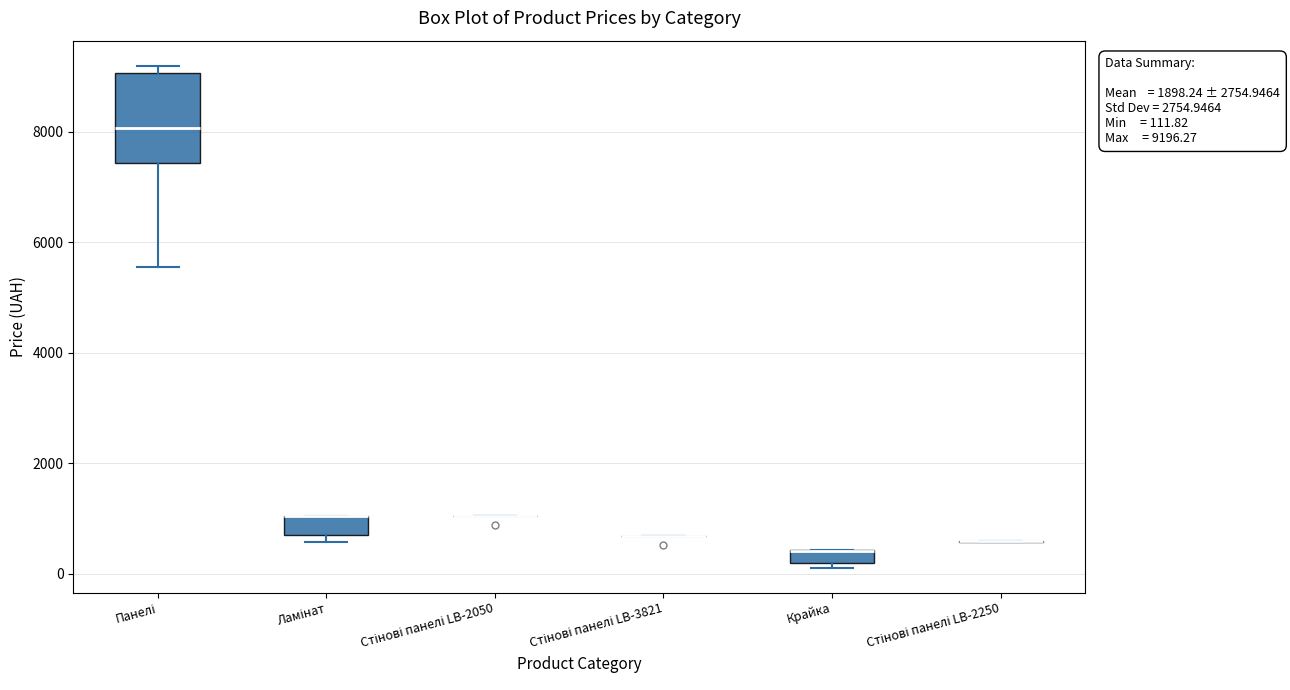

Which box is the tallest, from its lower edge to its upper edge?

Панелі